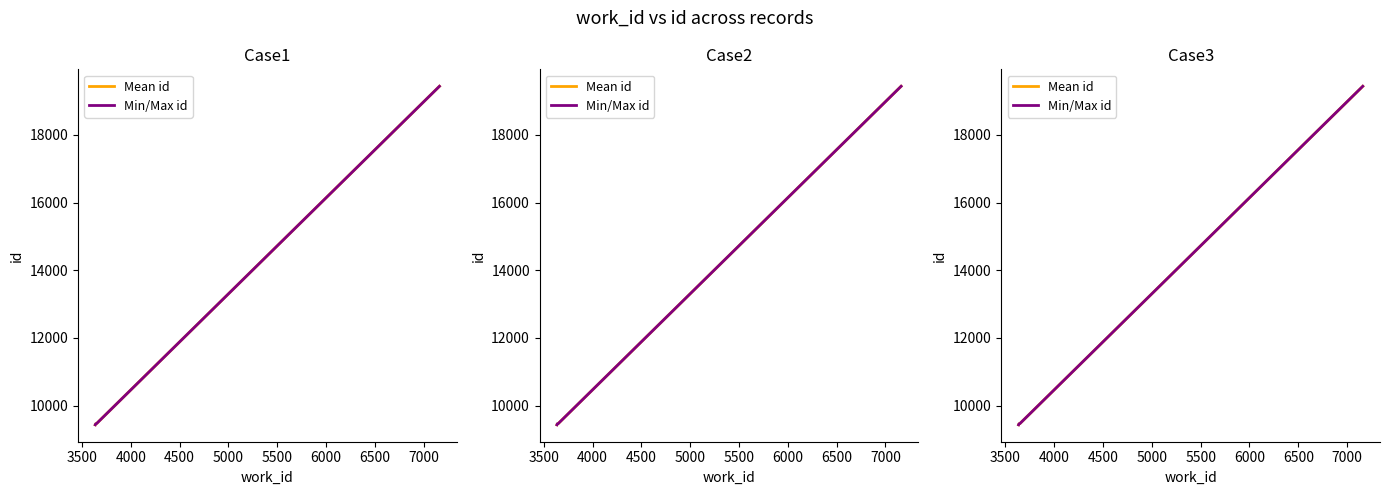

True or false: Min/Max id has a value of 13626 at 3000.

False